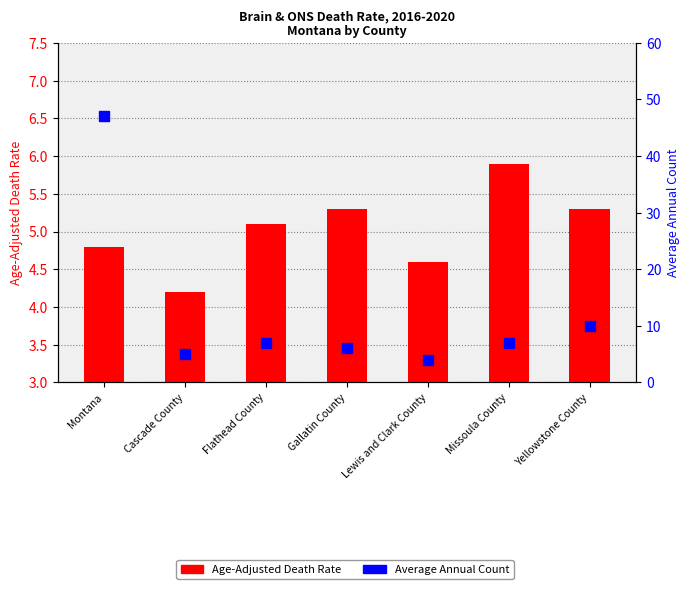

Does the chart contain stacked bars?

No